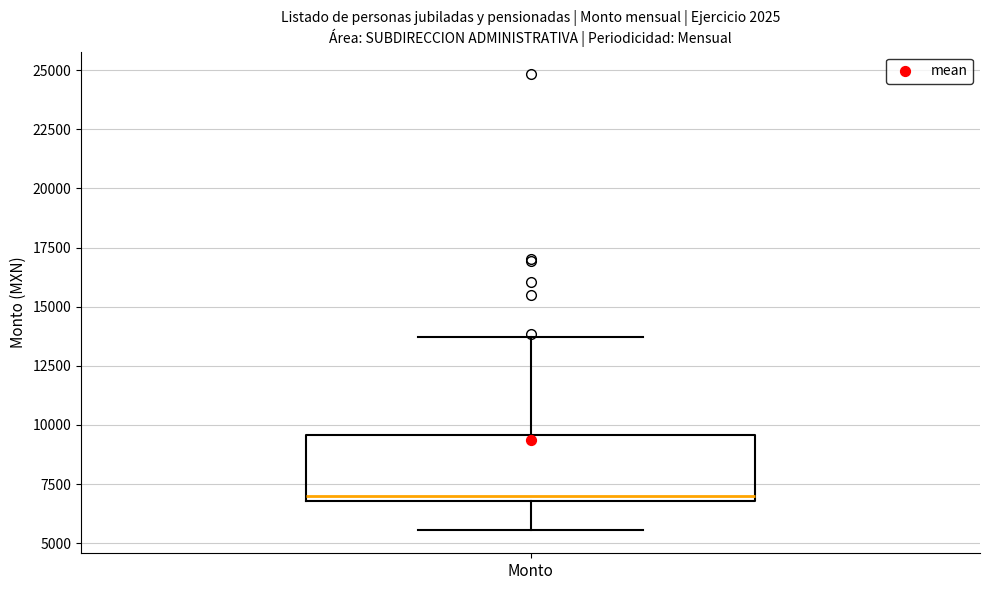

Read this box plot against the y-axis: the position of the median line, the range covered by the box, and the ends of both whiskers. The values are not printed on the chart, so give them approximately, as read against the axis.

median 7000 (just above the box's lower edge), box 7000 to 9500, whiskers 5500 to 13500